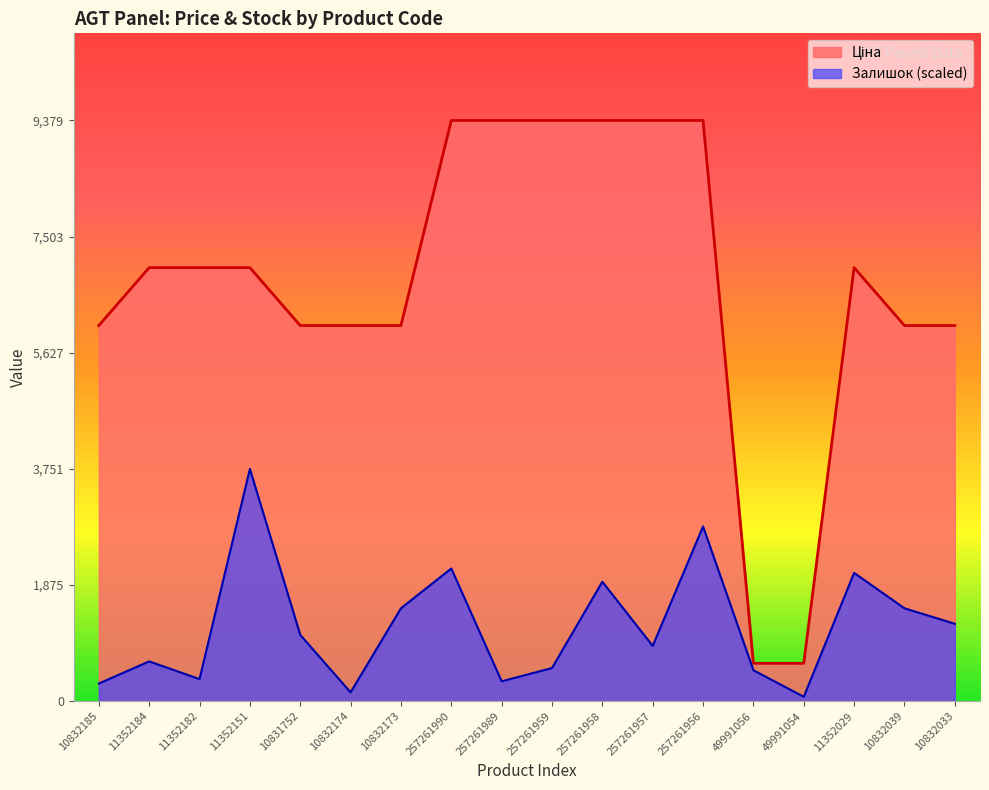

What is the total value across all series at 257261990?

11523.2